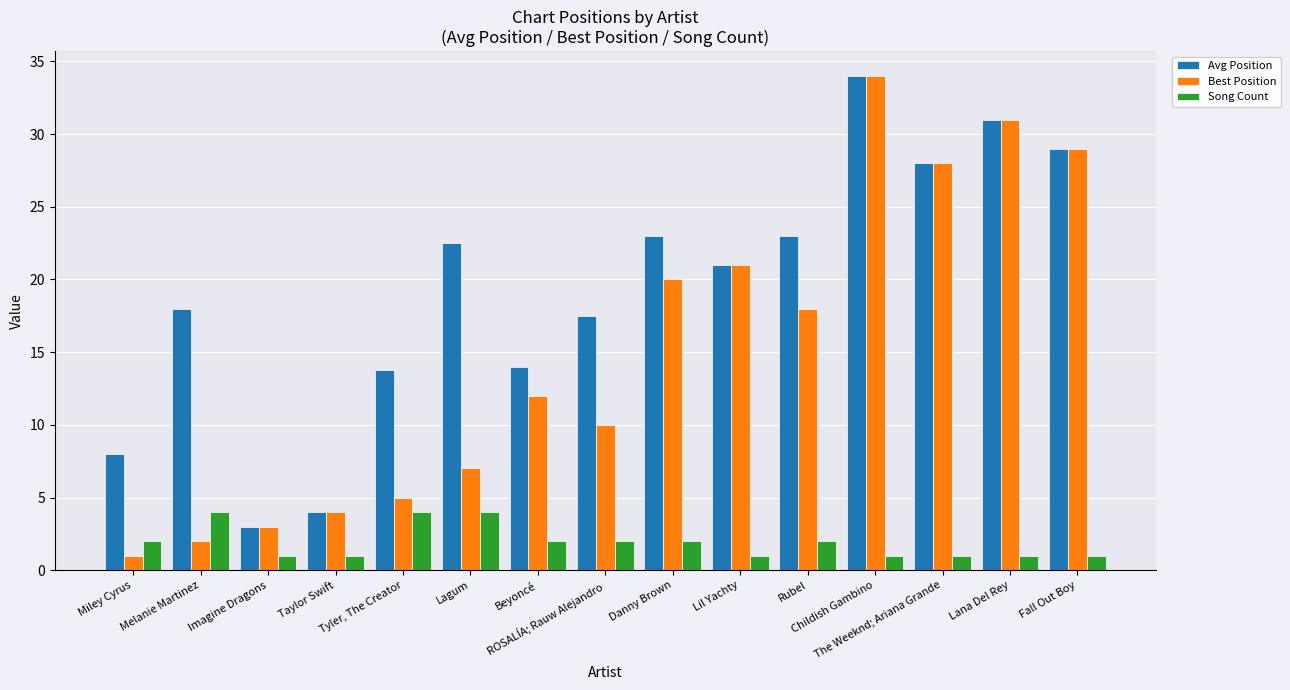

List the series in order of their overall mean, highest first.

Avg Position, Best Position, Song Count